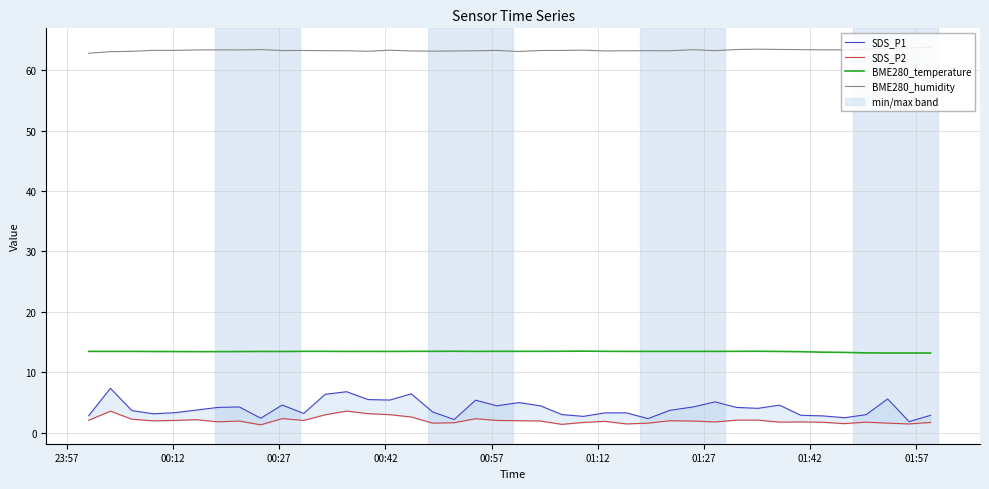

True or false: BME280_humidity and BME280_temperature cross at least once.

False